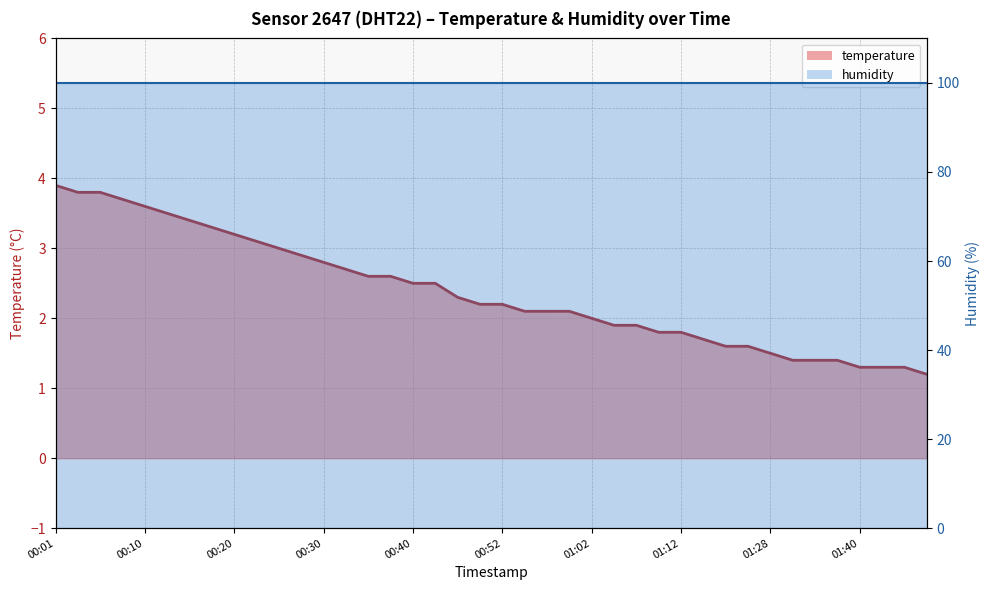

What is the total value across all series at 11?

102.8